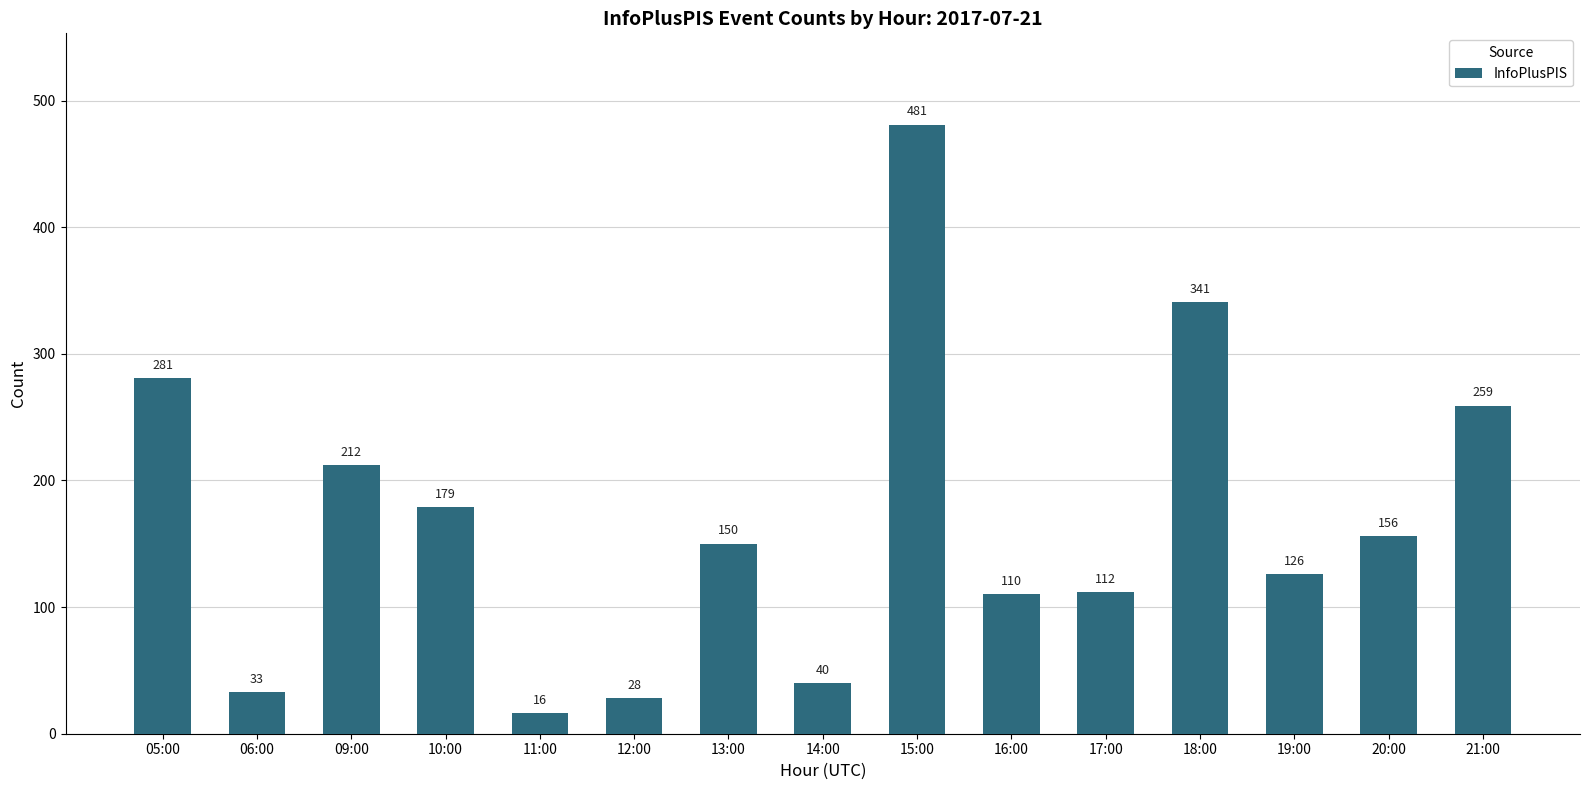

How many values are below 150?

7